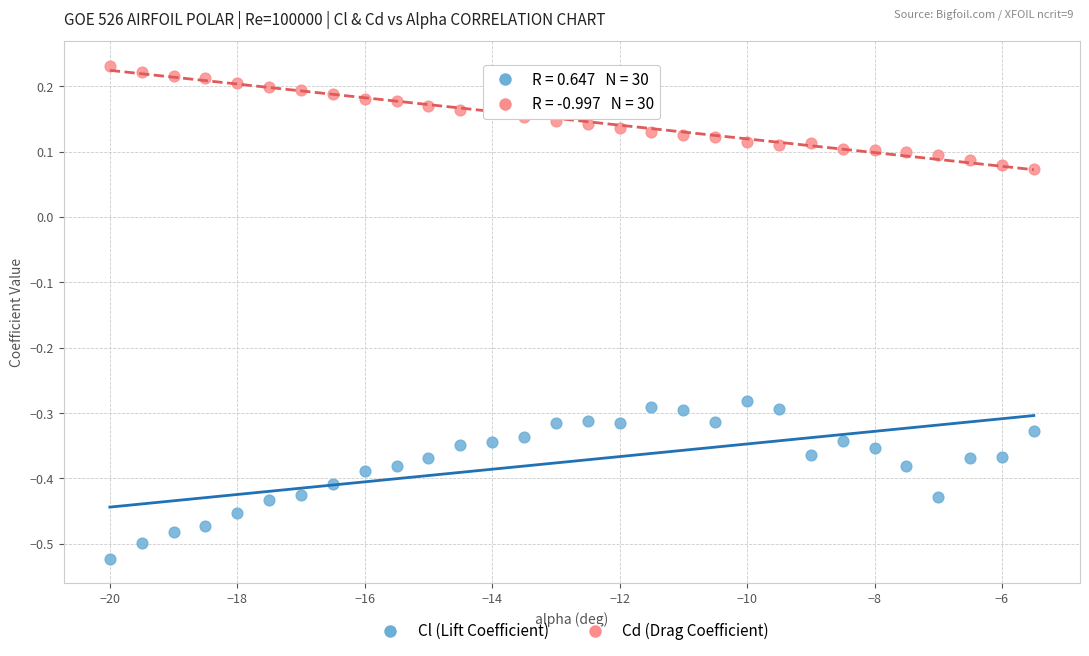

Which series contains the highest Y value?

Cd (Drag Coefficient)